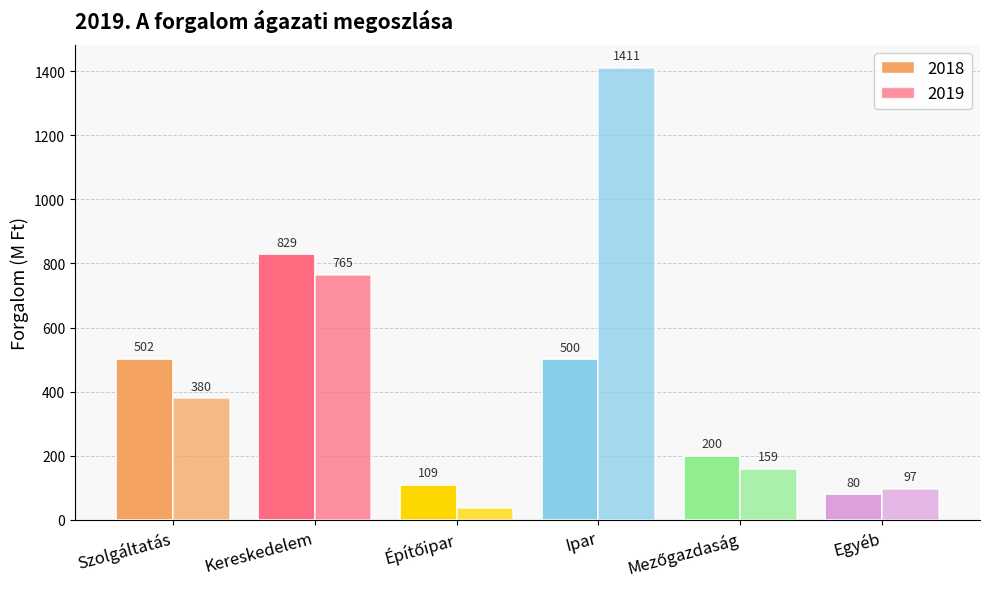

Count the number of data series in this chart.

2